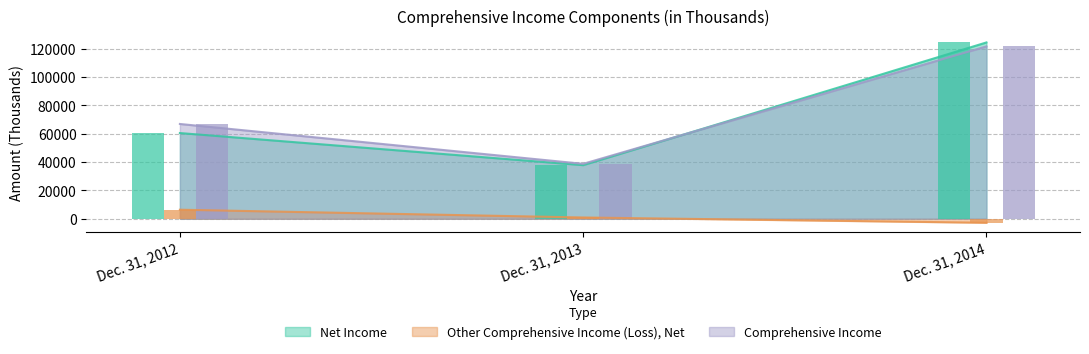

At which label does Comprehensive Income reach its minimum?

Dec. 31, 2013